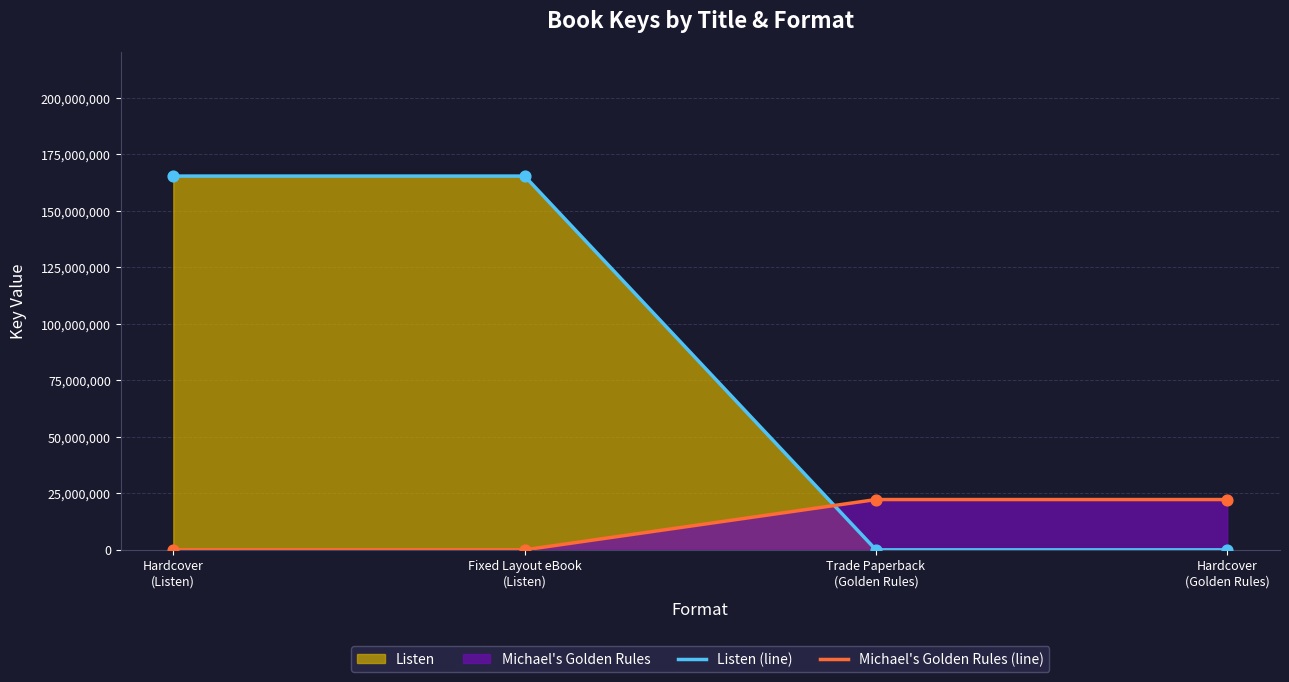

Which series has the widest spread of Y values?

Listen (line)